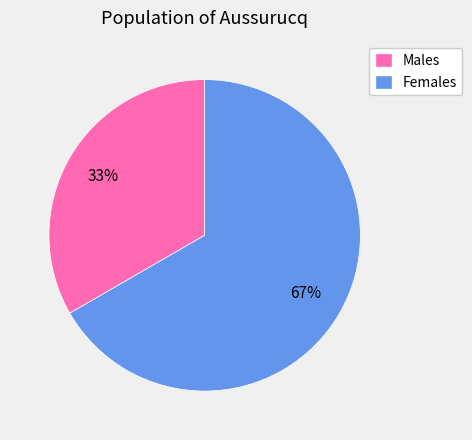

Is there any slice that represents more than half of the pie?

Yes